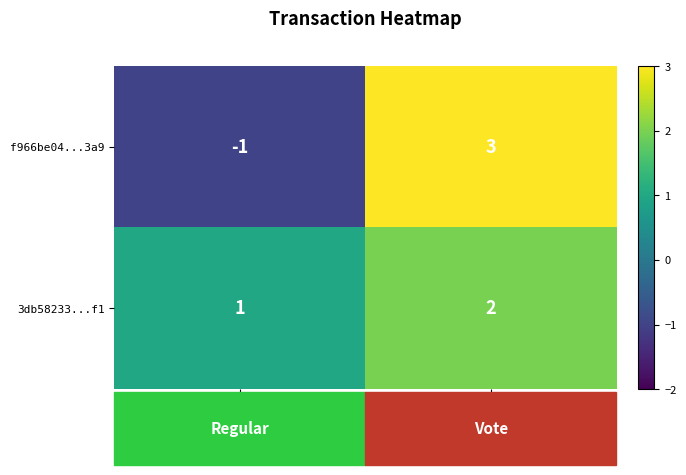

At which label is f966be04...3a9 closest to 1?

direction